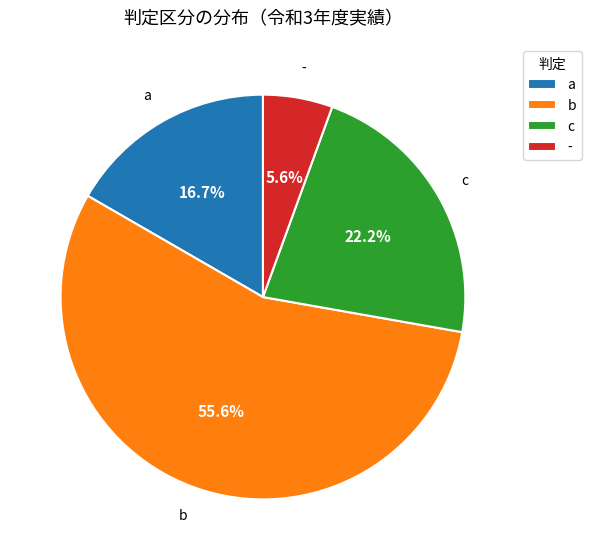

Is it true that b is 65% of the pie?

False